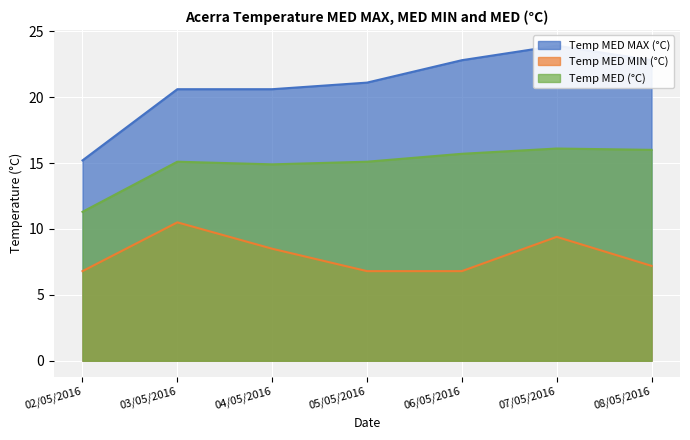

At which category is the sum across all series the highest?

07/05/2016